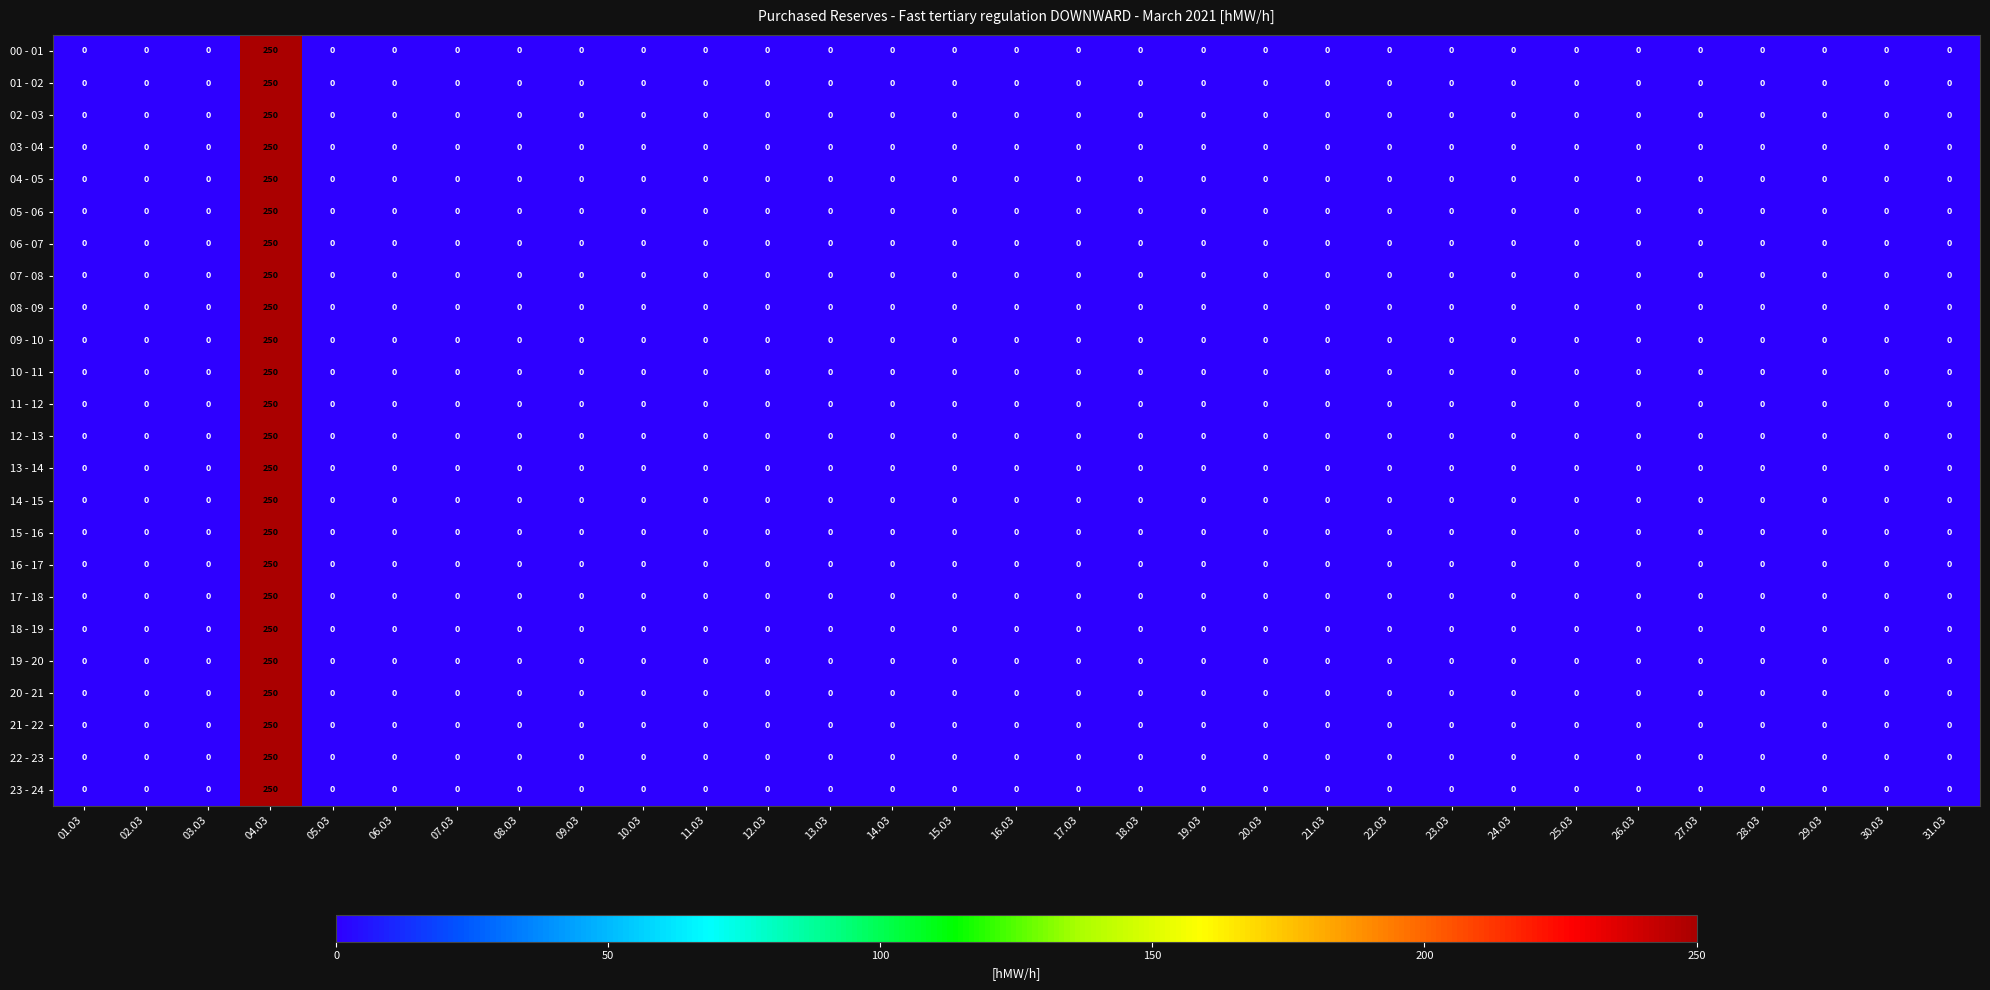

The 03 - 04 series shows 0 at 23.03. True or false?

True